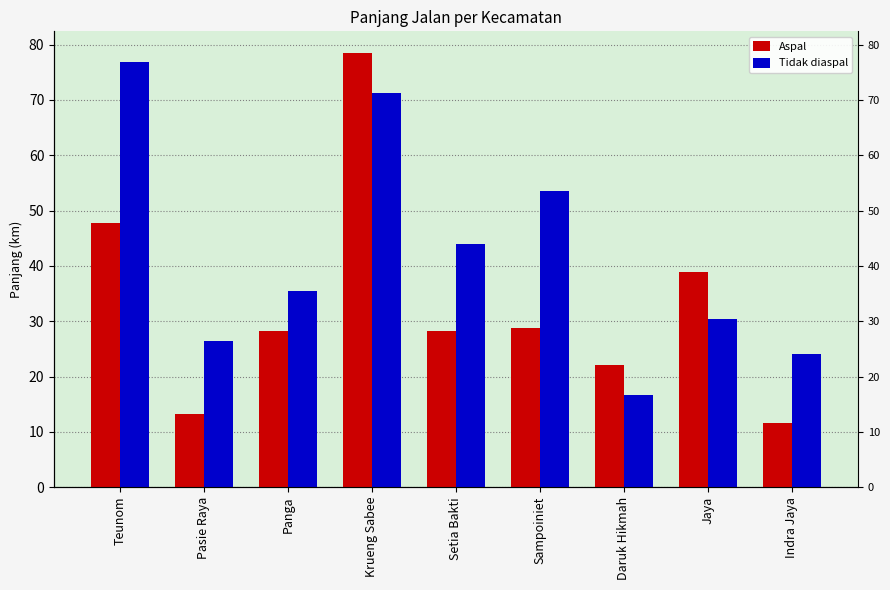

True or false: Aspal has a value of 48.0 at Krueng Sabee.

False